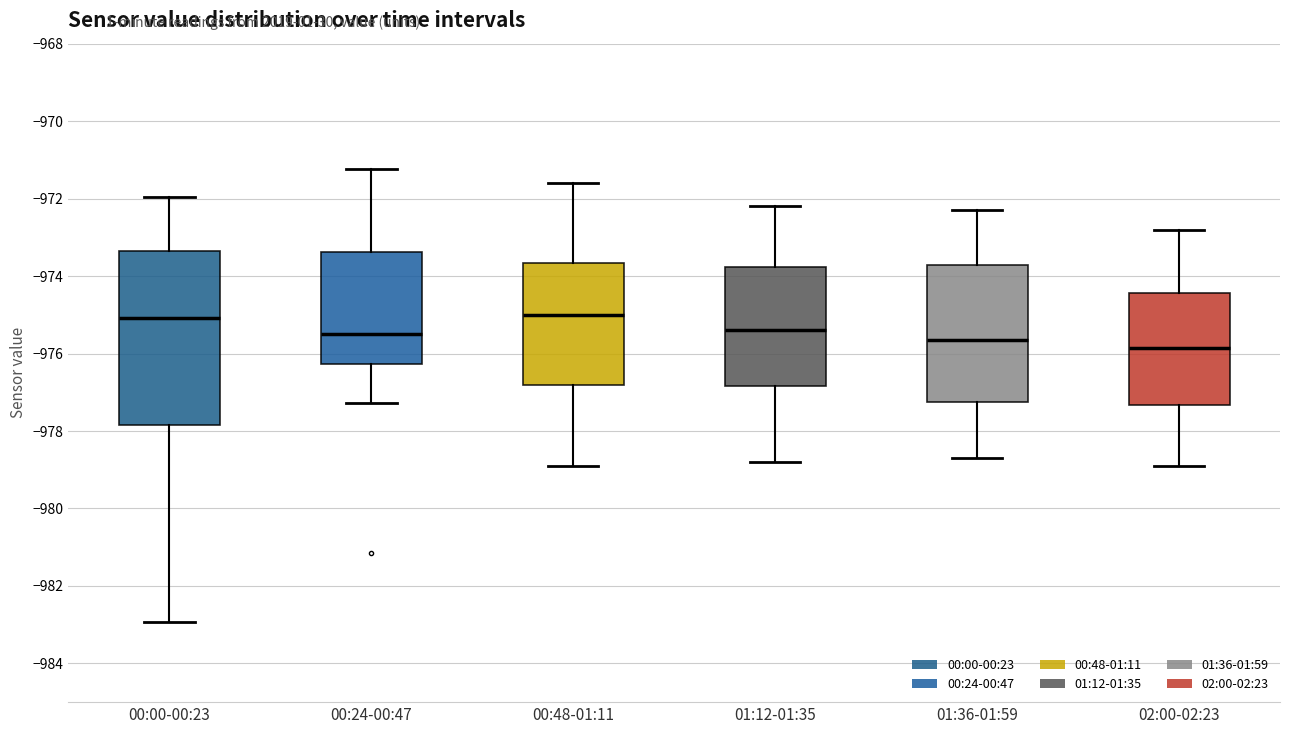

Reading left to right, read every box against the y-axis: the position of its median line, the range the box covers, and the ends of its whiskers. The values are not printed on the chart, so give them approximately, as read against the axis.

00:00-00:23: median -975.0, box -977.8 to -973.4, whiskers -983.0 to -972.0
00:24-00:47: median -975.4, box -976.2 to -973.4, whiskers -977.2 to -971.2
00:48-01:11: median -975.0, box -976.8 to -973.6, whiskers -978.8 to -971.6
01:12-01:35: median -975.4, box -976.8 to -973.8, whiskers -978.8 to -972.2
01:36-01:59: median -975.6, box -977.2 to -973.8, whiskers -978.6 to -972.2
02:00-02:23: median -975.8, box -977.4 to -974.4, whiskers -978.8 to -972.8